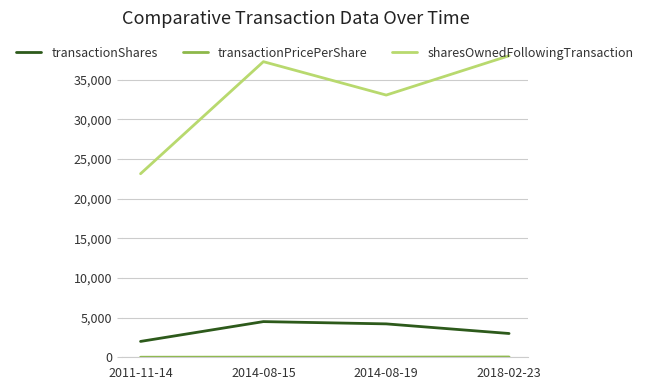

True or false: transactionShares and sharesOwnedFollowingTransaction intersect in this chart.

False